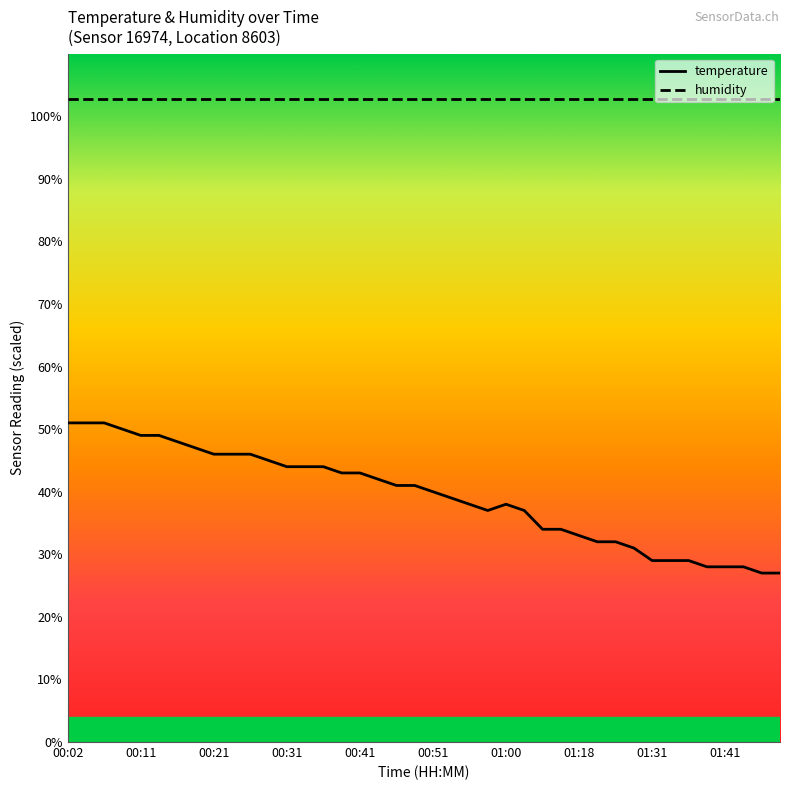

True or false: humidity and temperature intersect in this chart.

False